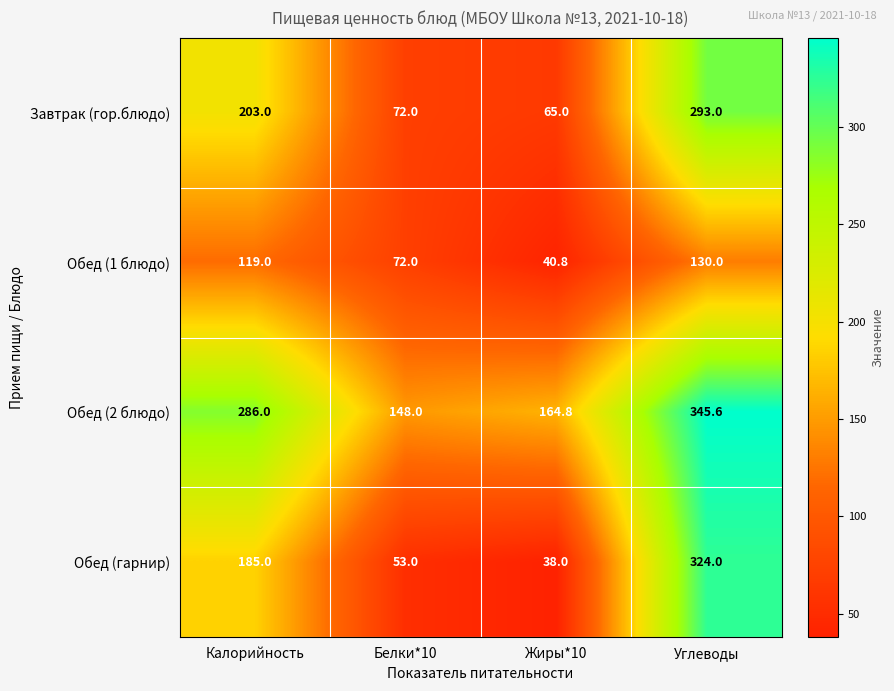

Reading left to right, transcribe all the data shown in this chart.

Завтрак (гор.блюдо): Калорийность=203.0	Белки*10=72.0	Жиры*10=65.0	Углеводы=293.0
Обед (1 блюдо): Калорийность=119.0	Белки*10=72.0	Жиры*10=40.8	Углеводы=130.0
Обед (2 блюдо): Калорийность=286.0	Белки*10=148.0	Жиры*10=164.8	Углеводы=345.6
Обед (гарнир): Калорийность=185.0	Белки*10=53.0	Жиры*10=38.0	Углеводы=324.0